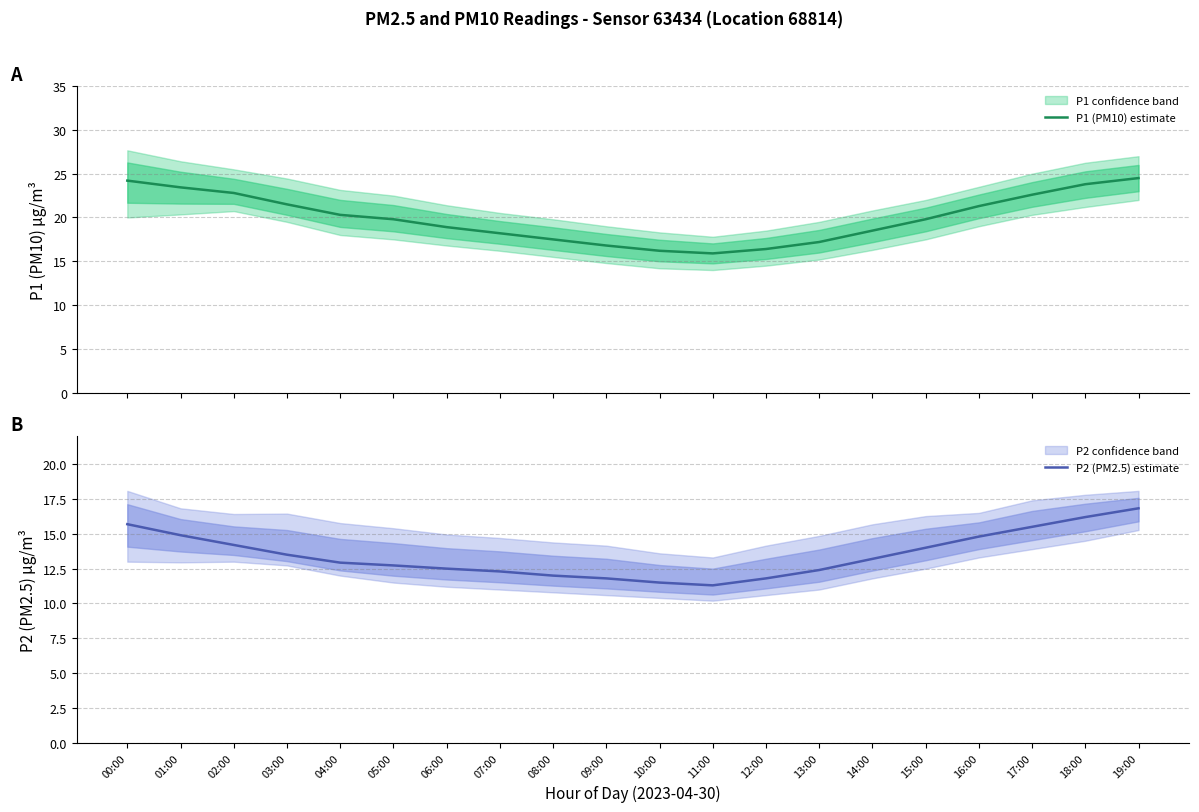

True or false: P1 (PM10) estimate and P2 (PM2.5) estimate cross at least once.

False